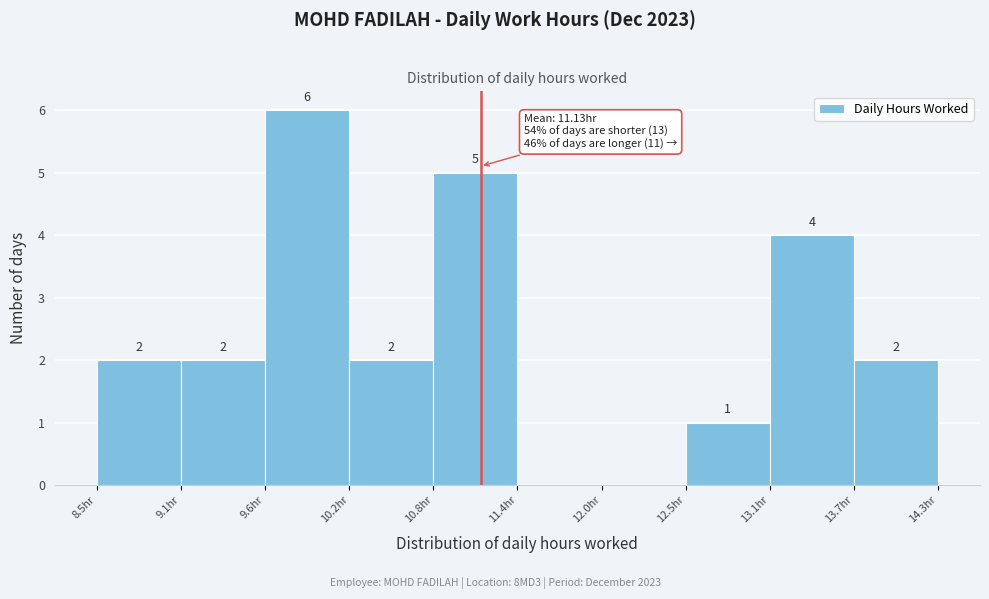

Over which range of the x-axis is the bar tallest?

9.6 to 10.2